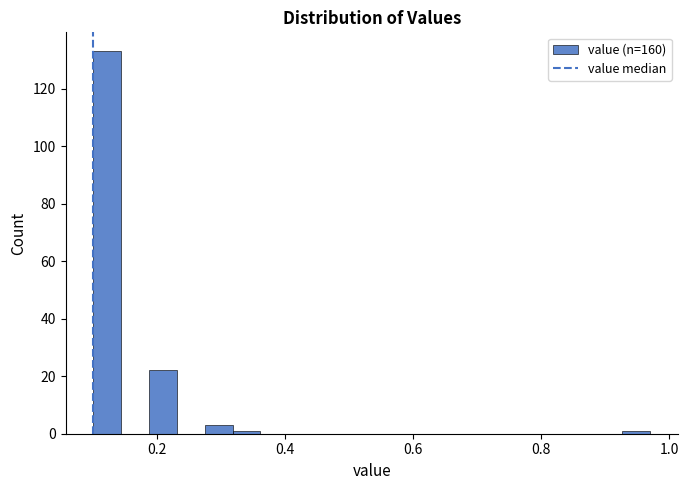

Around what value on the x-axis is the tallest bar? Give the approximate position of its centre, as read against the axis.

0.12